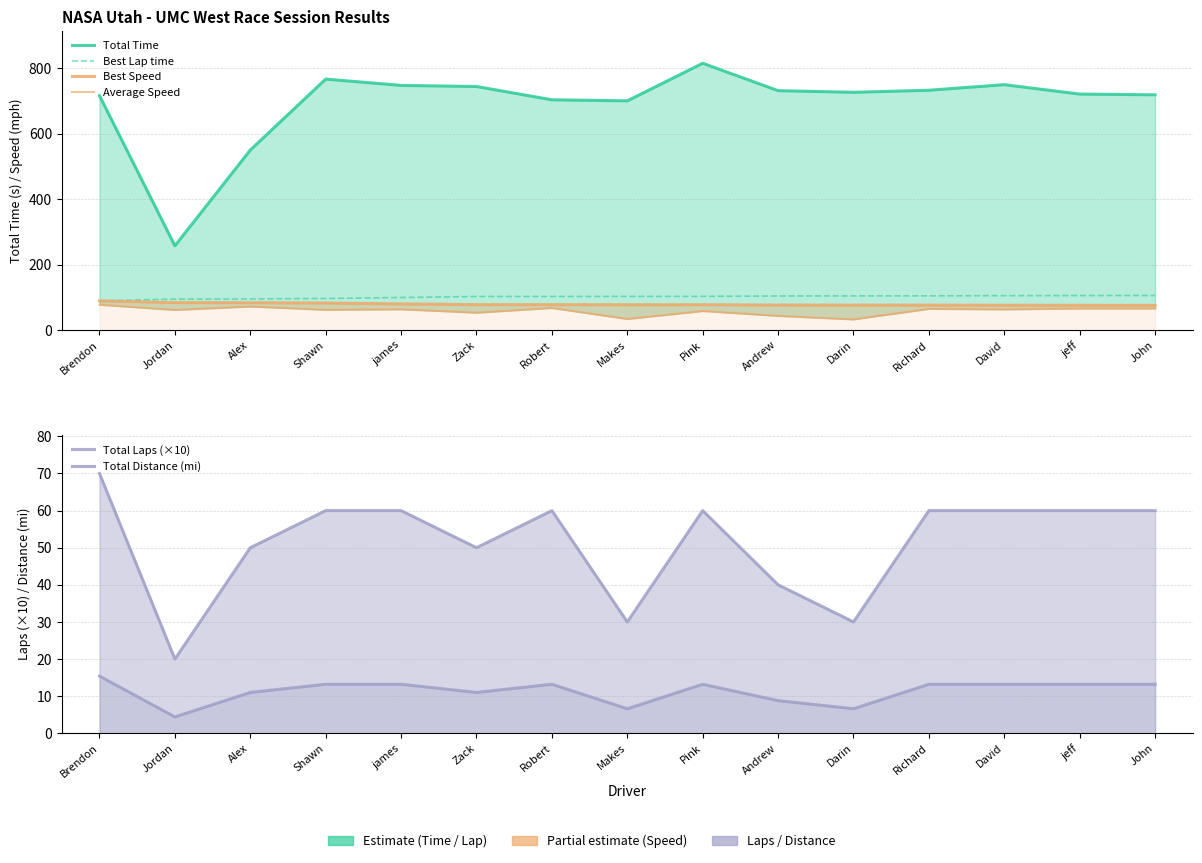

What is the difference between the second highest and second lowest values in the Total Time series?

217.0